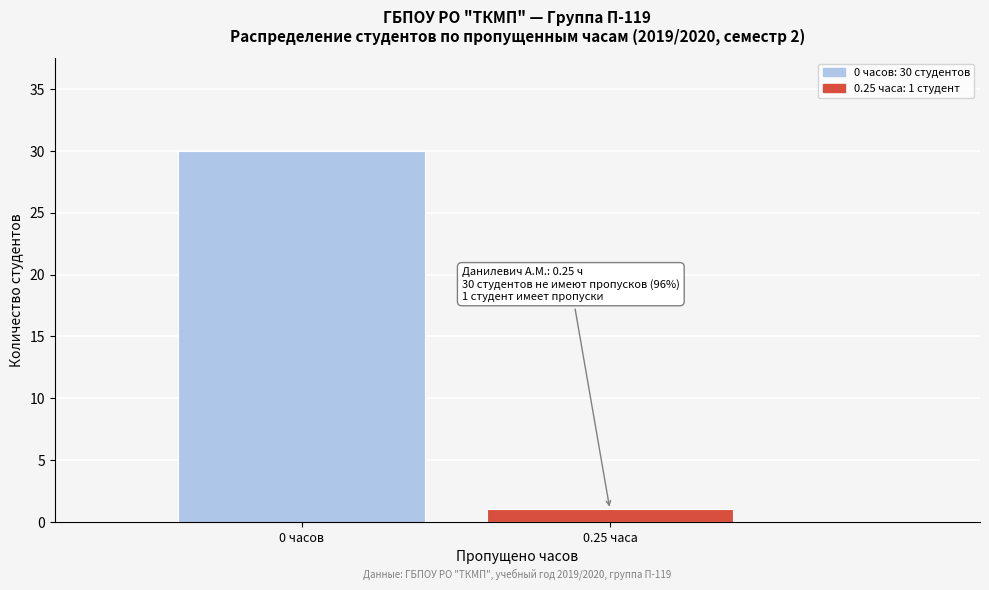

Reading left to right, what are all the values shown in this chart?

0 часов=30	0.25 часа=1